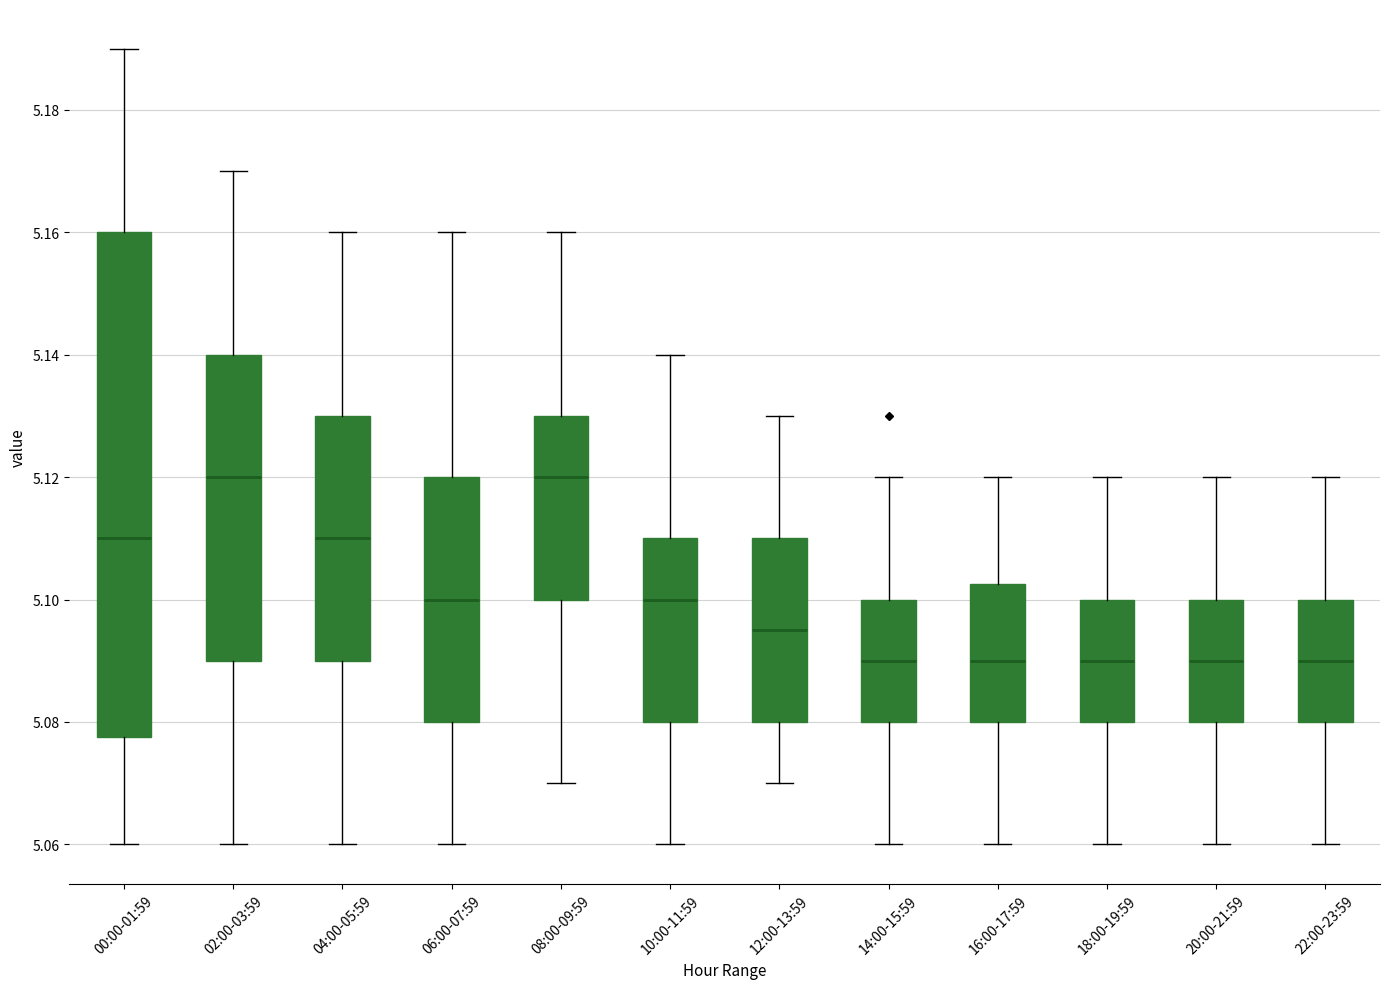

Reading left to right, transcribe this box plot: for each box, give where its median line is, the range the box spans, and where its two whiskers end, as read against the y-axis. The values are not printed on the chart, so give them approximately, as read against the axis.

00:00-01:59: median 5.110, box 5.078 to 5.160, whiskers 5.060 to 5.190
02:00-03:59: median 5.120, box 5.090 to 5.140, whiskers 5.060 to 5.170
04:00-05:59: median 5.110, box 5.090 to 5.130, whiskers 5.060 to 5.160
06:00-07:59: median 5.100, box 5.080 to 5.120, whiskers 5.060 to 5.160
08:00-09:59: median 5.120, box 5.100 to 5.130, whiskers 5.070 to 5.160
10:00-11:59: median 5.100, box 5.080 to 5.110, whiskers 5.060 to 5.140
12:00-13:59: median 5.096, box 5.080 to 5.110, whiskers 5.070 to 5.130
14:00-15:59: median 5.090, box 5.080 to 5.100, whiskers 5.060 to 5.120
16:00-17:59: median 5.090, box 5.080 to 5.102, whiskers 5.060 to 5.120
18:00-19:59: median 5.090, box 5.080 to 5.100, whiskers 5.060 to 5.120
20:00-21:59: median 5.090, box 5.080 to 5.100, whiskers 5.060 to 5.120
22:00-23:59: median 5.090, box 5.080 to 5.100, whiskers 5.060 to 5.120